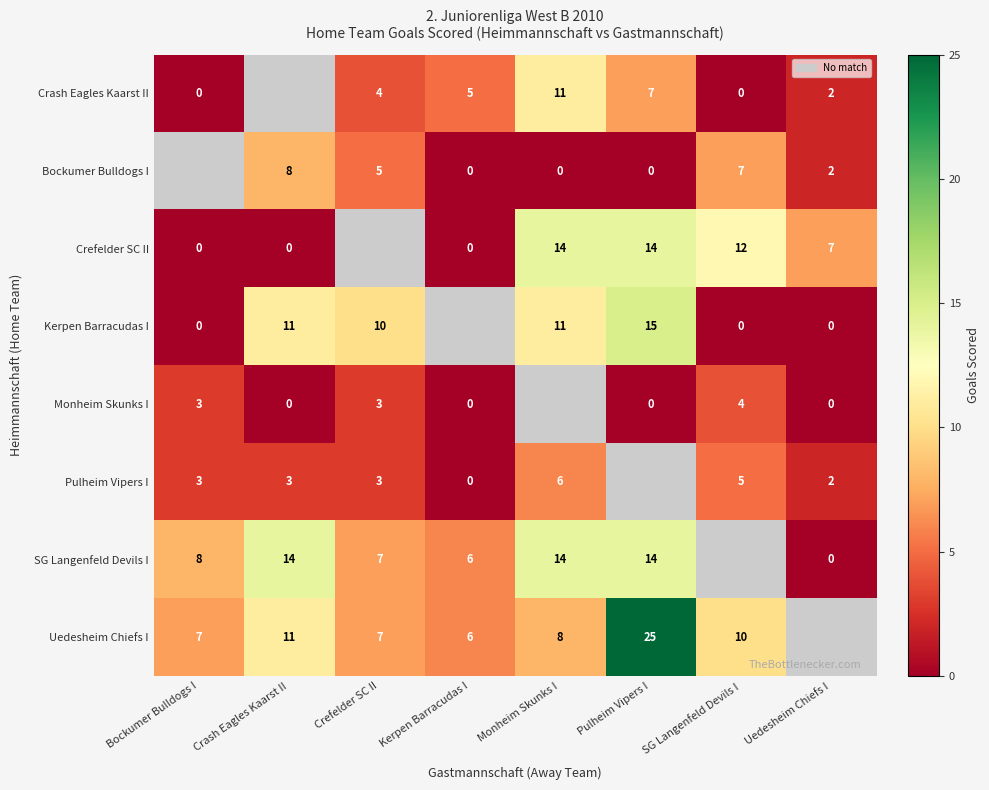

True or false: Monheim Skunks I has a value of 3 at Bockumer Bulldogs I.

True